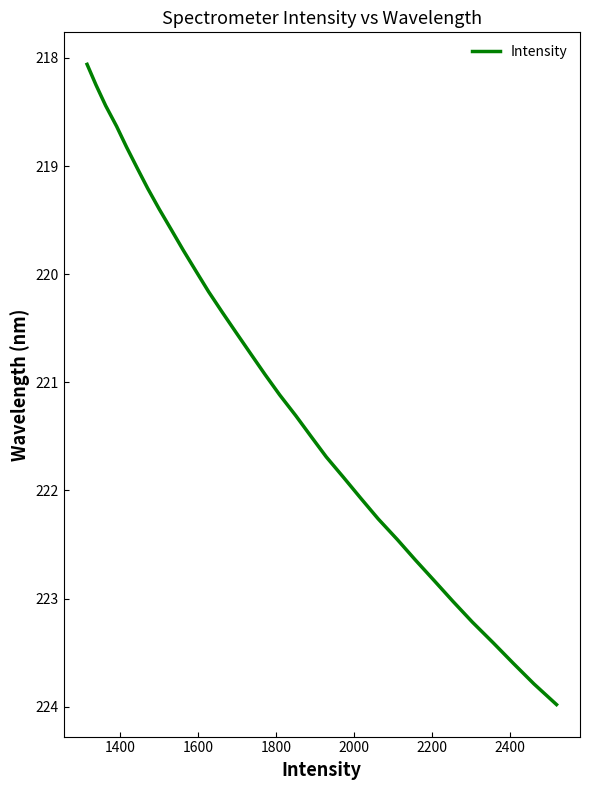

What is the difference between the maximum and second lowest values?

5.7